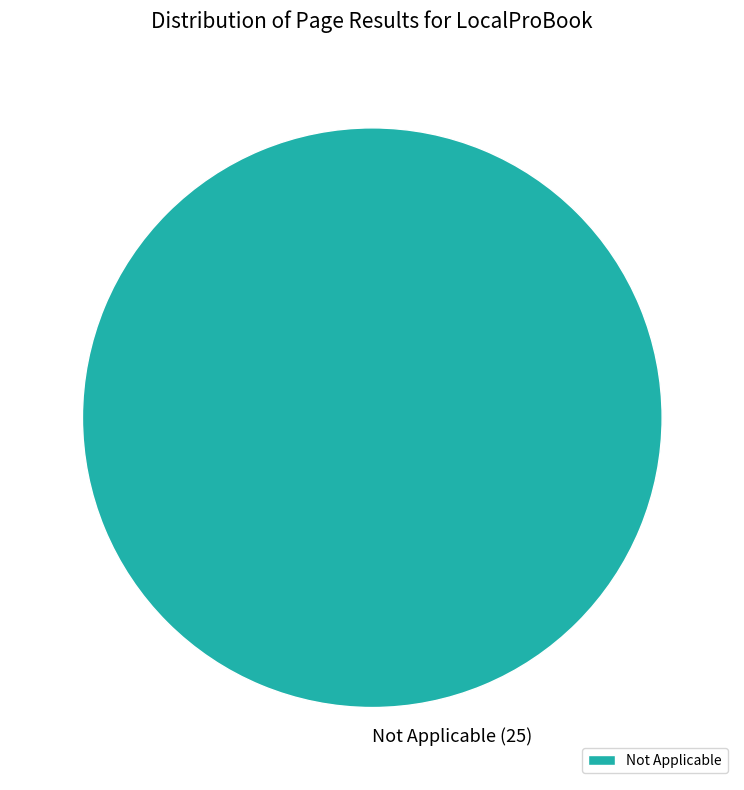

How many segments does this pie chart have?

1